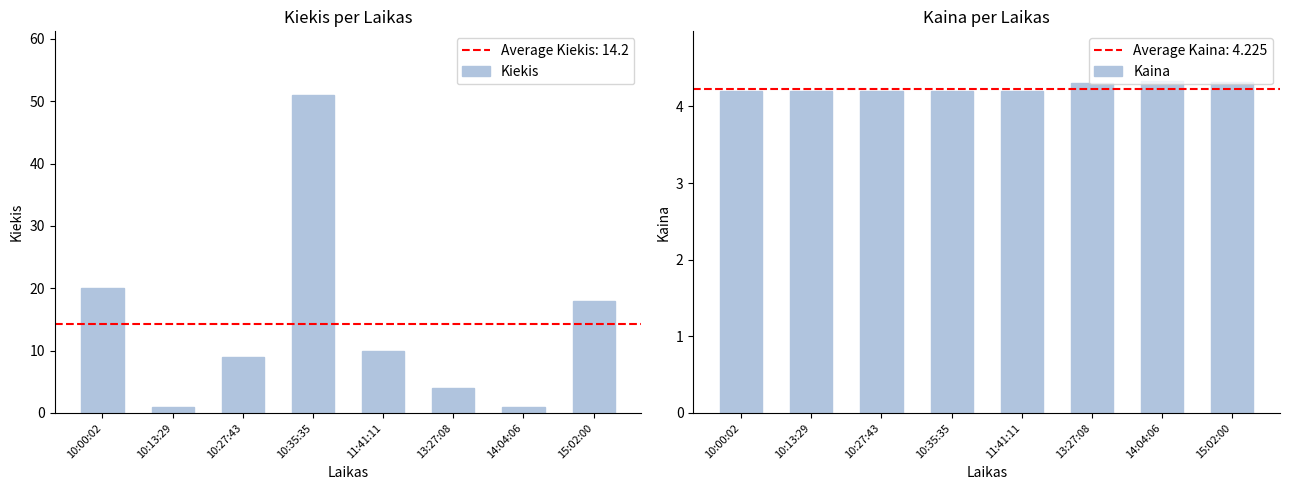

At how many categories does at least one series exceed 16?

3